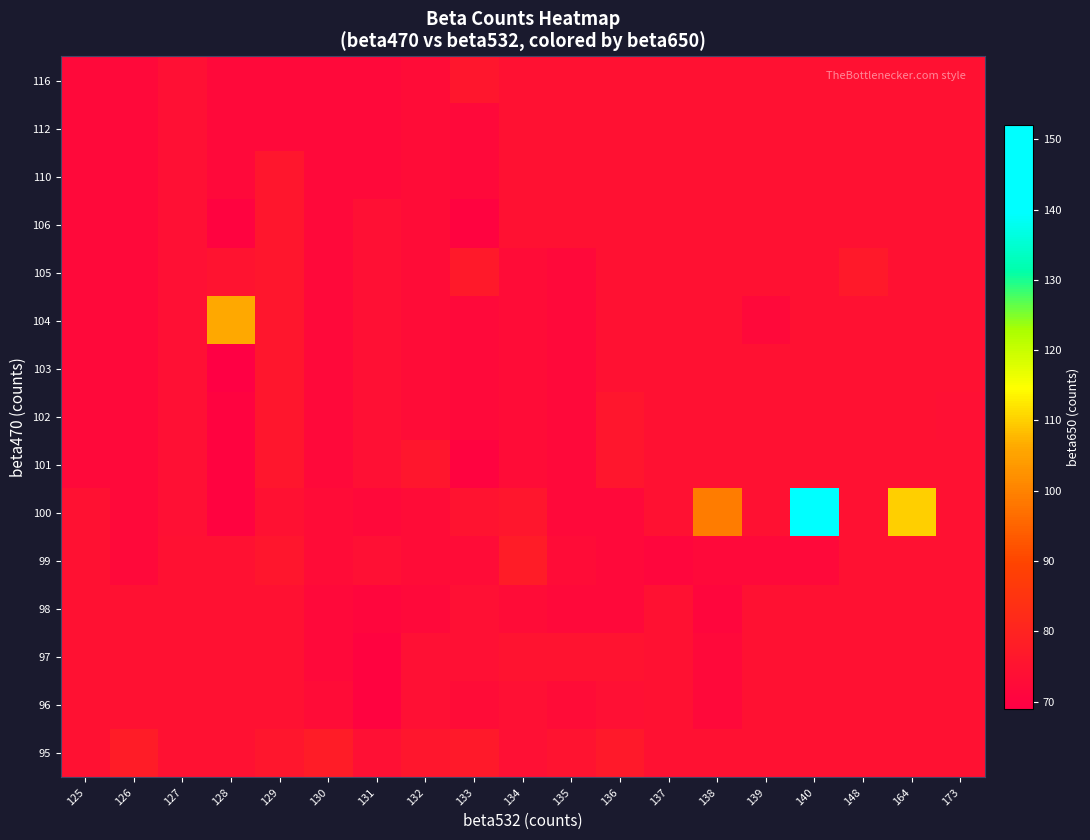

Rank the series by their maximum value, from lowest to highest.

96, 98, 112, 97, 101, 102, 103, 106, 110, 116, 105, 95, 99, 104, 100